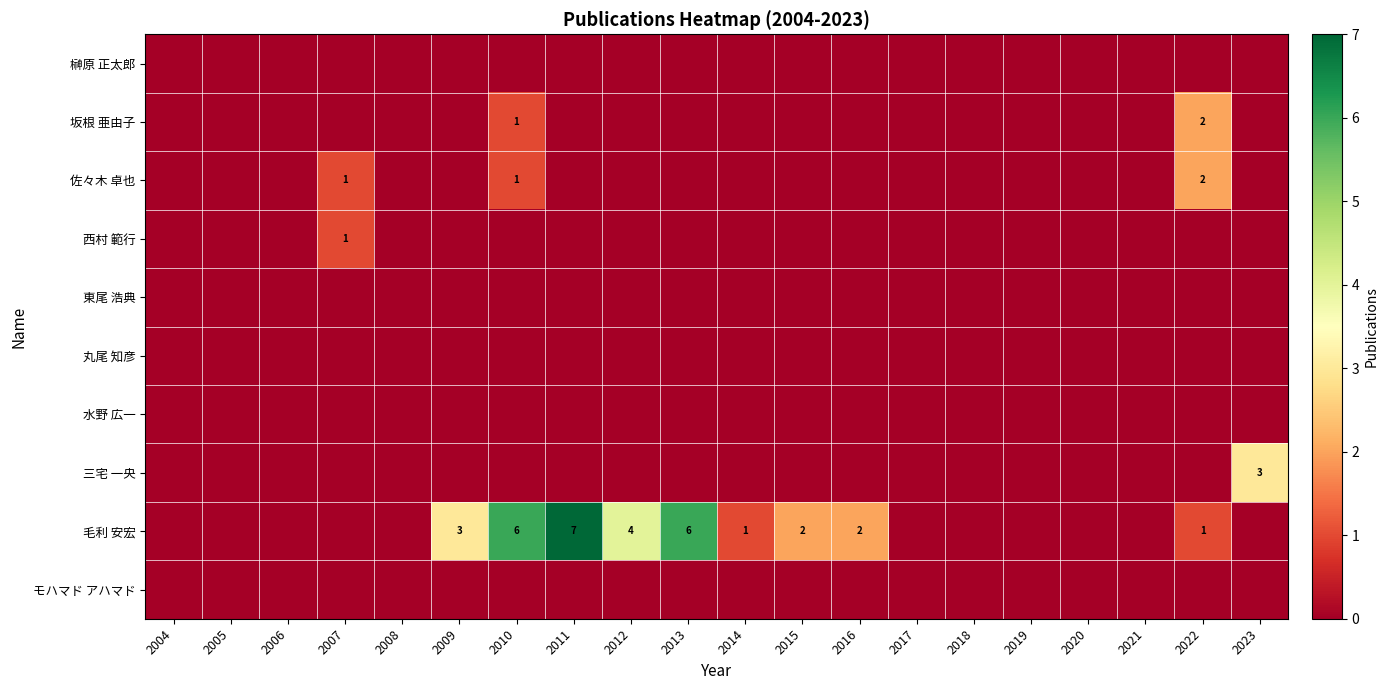

Which series changed the most between 2011 and 2023?

毛利 安宏